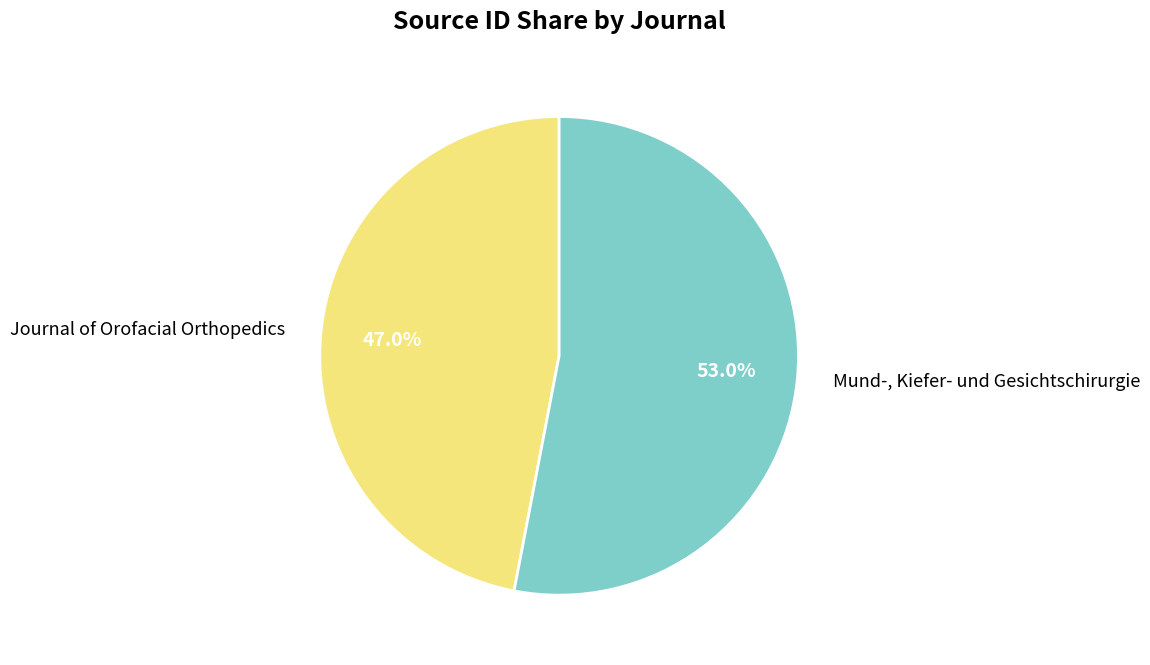

Combined, what portion of the pie is Journal of Orofacial Orthopedics and Mund-, Kiefer- und Gesichtschirurgie?

100.0%